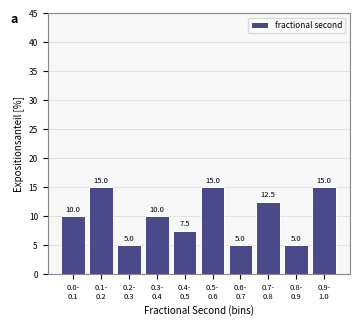

Reading left to right, transcribe all the data shown in this chart.

10.0	15.0	5.0	10.0	7.5	15.0	5.0	12.5	5.0	15.0